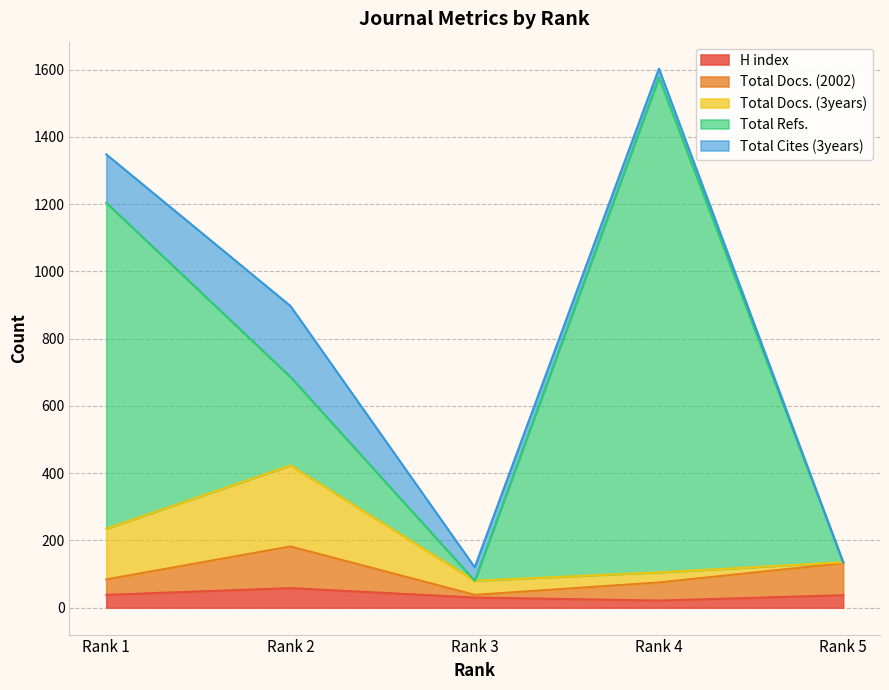

The value of Total Docs. (3years) at Rank 4 is 30. True or false?

True